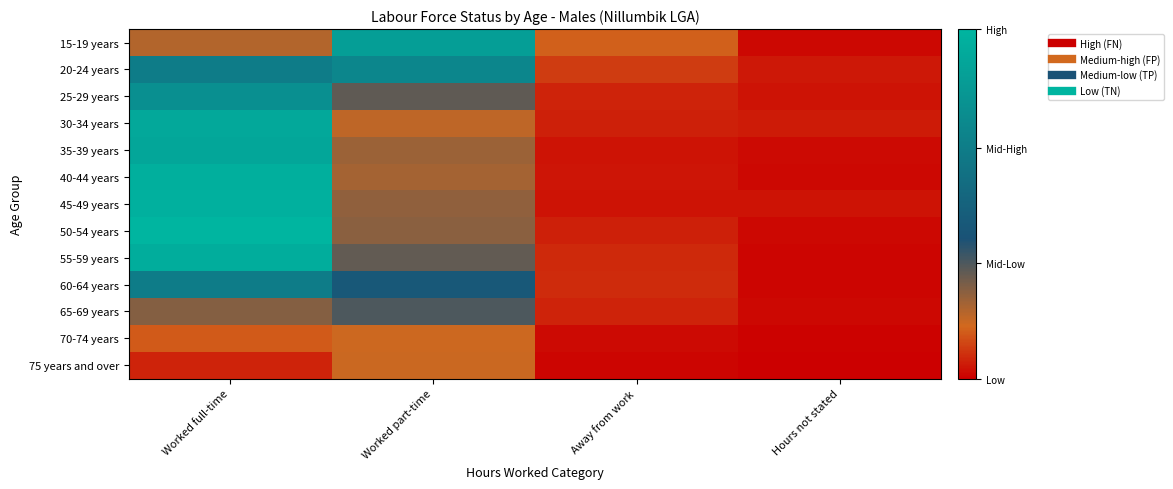

Reading left to right, list all the values displayed in this chart.

15-19 years: Worked full-time=96	Worked part-time=431	Away from work=69	Hours not stated=6
20-24 years: Worked full-time=330	Worked part-time=359	Away from work=44	Hours not stated=18
25-29 years: Worked full-time=386	Worked part-time=153	Away from work=27	Hours not stated=15
30-34 years: Worked full-time=462	Worked part-time=90	Away from work=25	Hours not stated=21
35-39 years: Worked full-time=457	Worked part-time=113	Away from work=15	Hours not stated=9
40-44 years: Worked full-time=483	Worked part-time=107	Away from work=16	Hours not stated=7
45-49 years: Worked full-time=486	Worked part-time=120	Away from work=14	Hours not stated=15
50-54 years: Worked full-time=501	Worked part-time=125	Away from work=24	Hours not stated=6
55-59 years: Worked full-time=478	Worked part-time=151	Away from work=30	Hours not stated=5
60-64 years: Worked full-time=329	Worked part-time=221	Away from work=32	Hours not stated=5
65-69 years: Worked full-time=128	Worked part-time=166	Away from work=27	Hours not stated=6
70-74 years: Worked full-time=66	Worked part-time=80	Away from work=9	Hours not stated=3
75 years and over: Worked full-time=26	Worked part-time=81	Away from work=4	Hours not stated=0